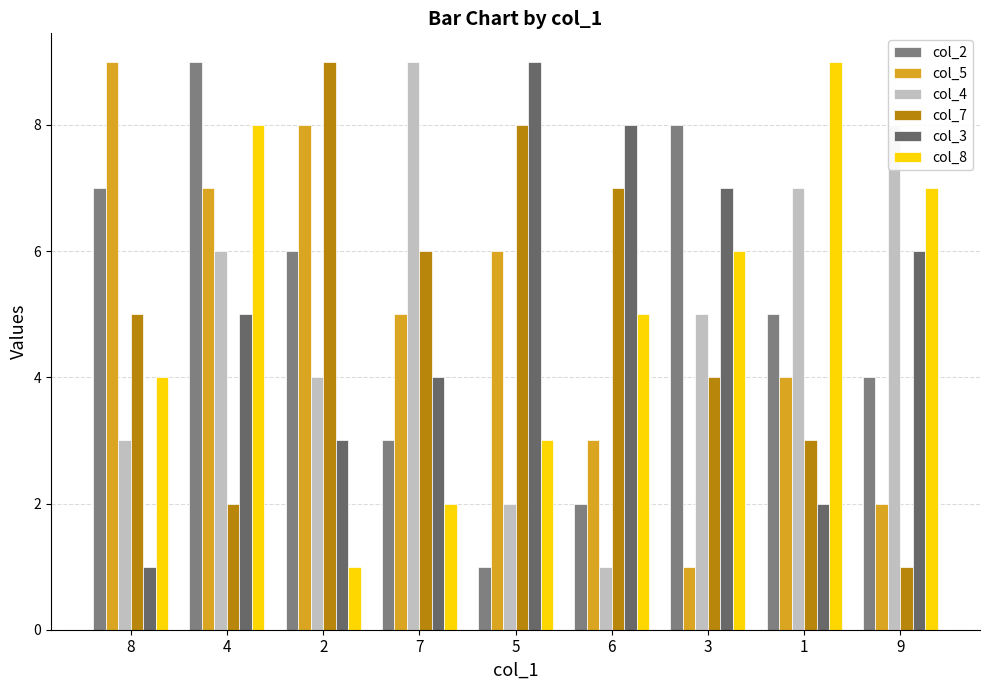

Is the value of col_5 at 4 greater than the value of col_4 at 5?

Yes